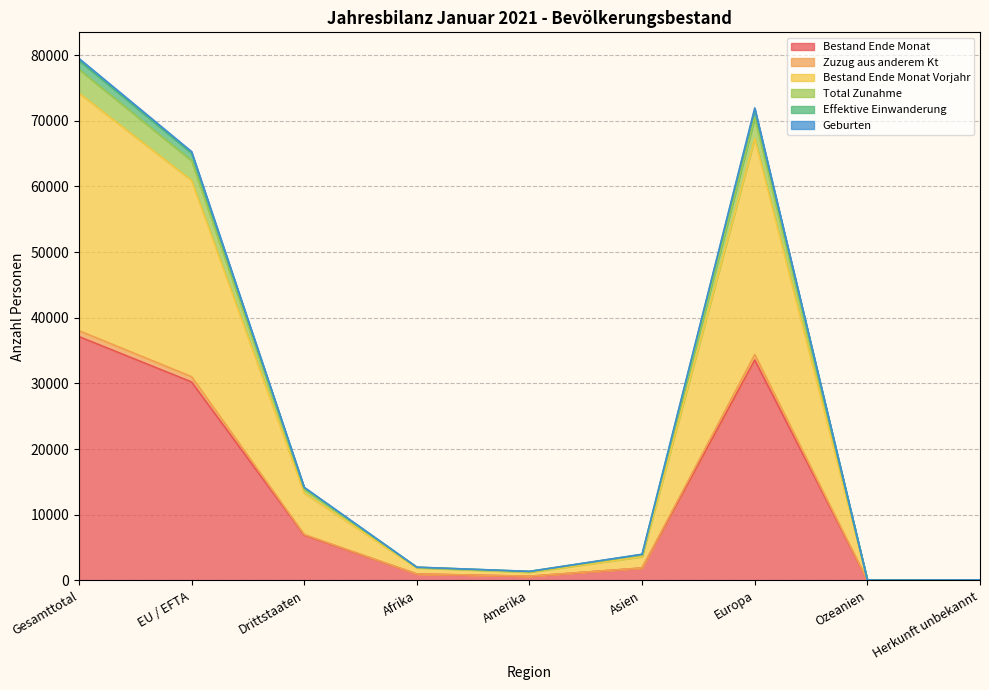

How many interior local peaks does the Total Zunahme series have?

1